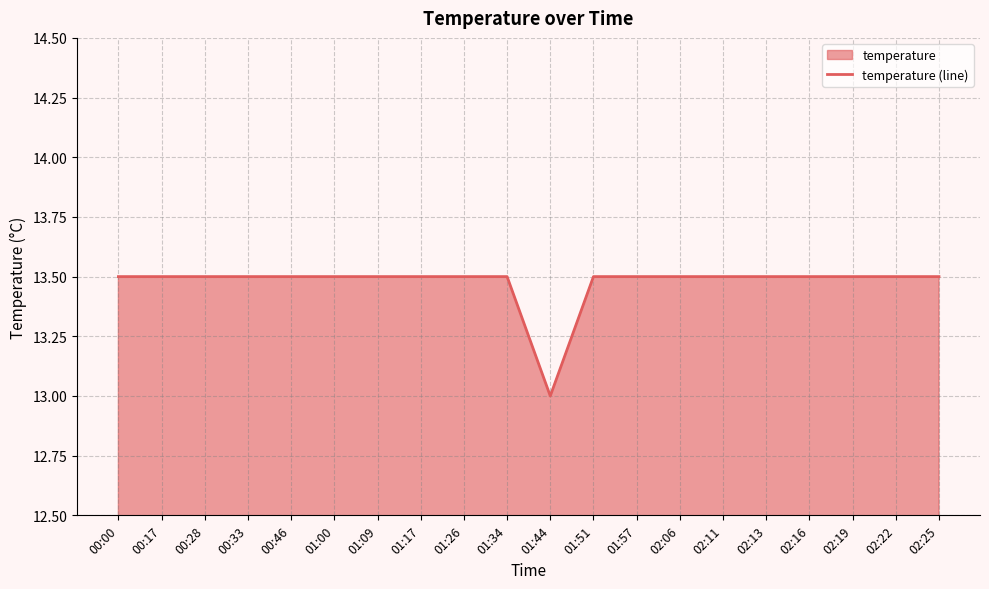

How many distinct data groups are displayed?

1